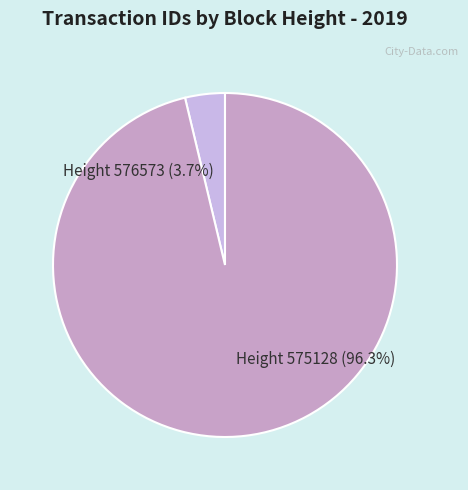

What is the smallest slice in the pie chart?

Height 576573 (3.7%)